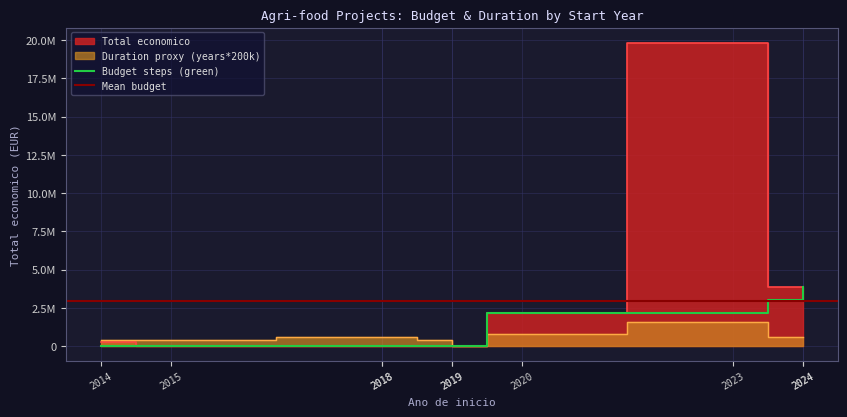

What is the difference between the second highest and second lowest values?

3882286